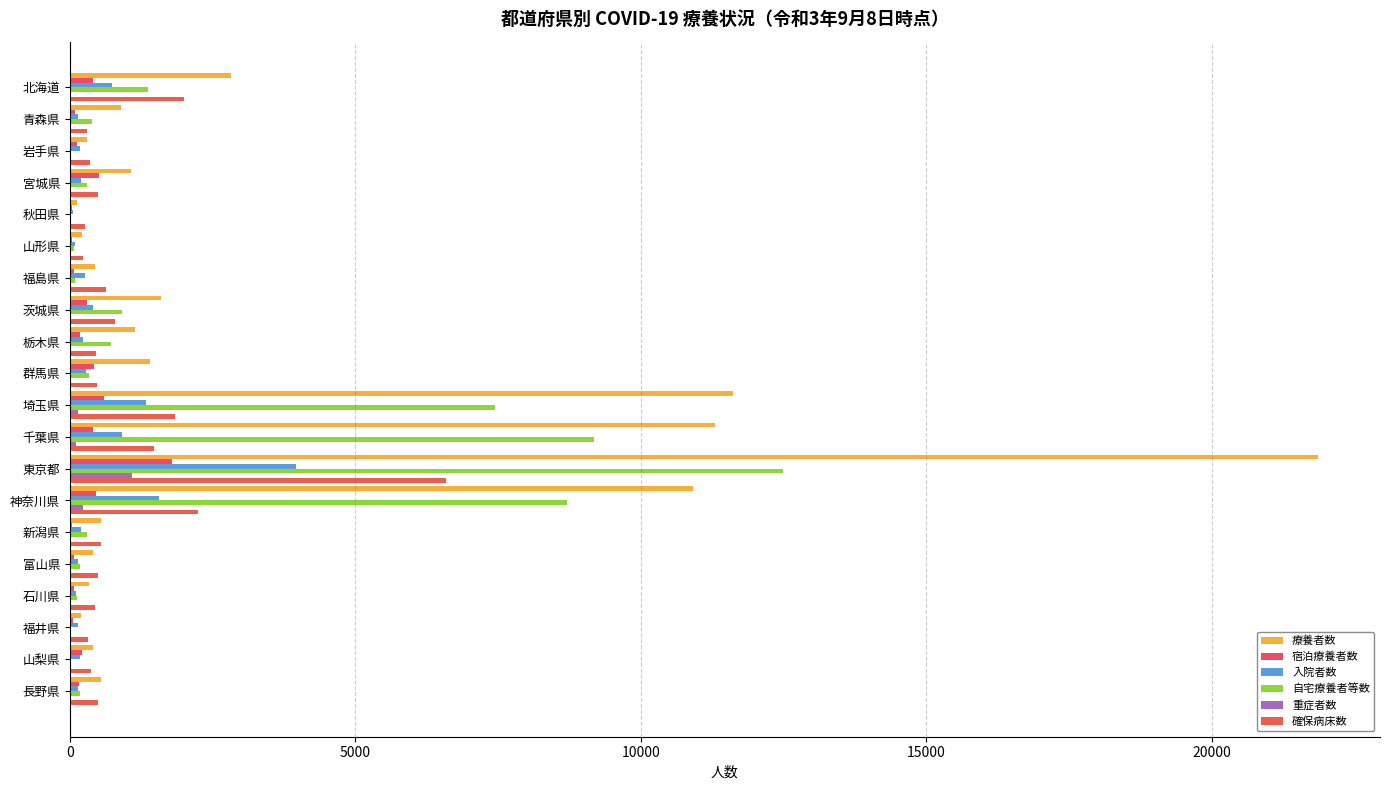

How many series are shown in this chart?

6